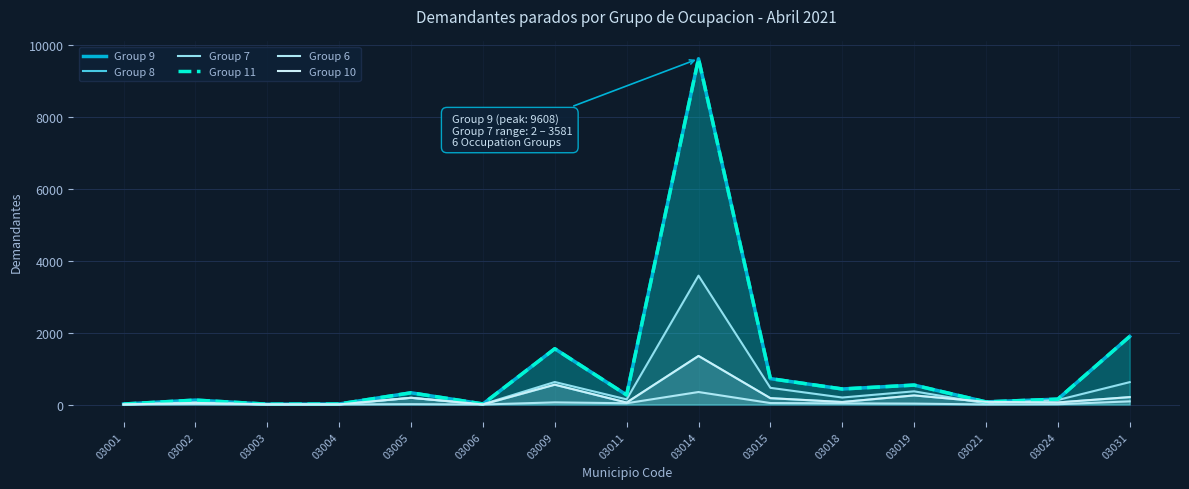

Reading left to right, extract all data points from this chart.

Group 9: 14	123	10	15	326	16	1550	265	9608	720	432	540	73	150	1891
Group 8: 1	45	4	3	187	2	551	55	1350	177	70	253	74	58	206
Group 7: 2	60	2	6	187	8	626	144	3581	464	195	367	30	126	622
Group 11: 14	123	10	15	326	16	1550	265	9608	720	432	540	73	150	1891
Group 6: 2	11	2	3	10	1	60	36	348	41	33	26	2	8	88
Group 10: 1	45	4	3	187	2	551	55	1350	177	70	253	74	58	206